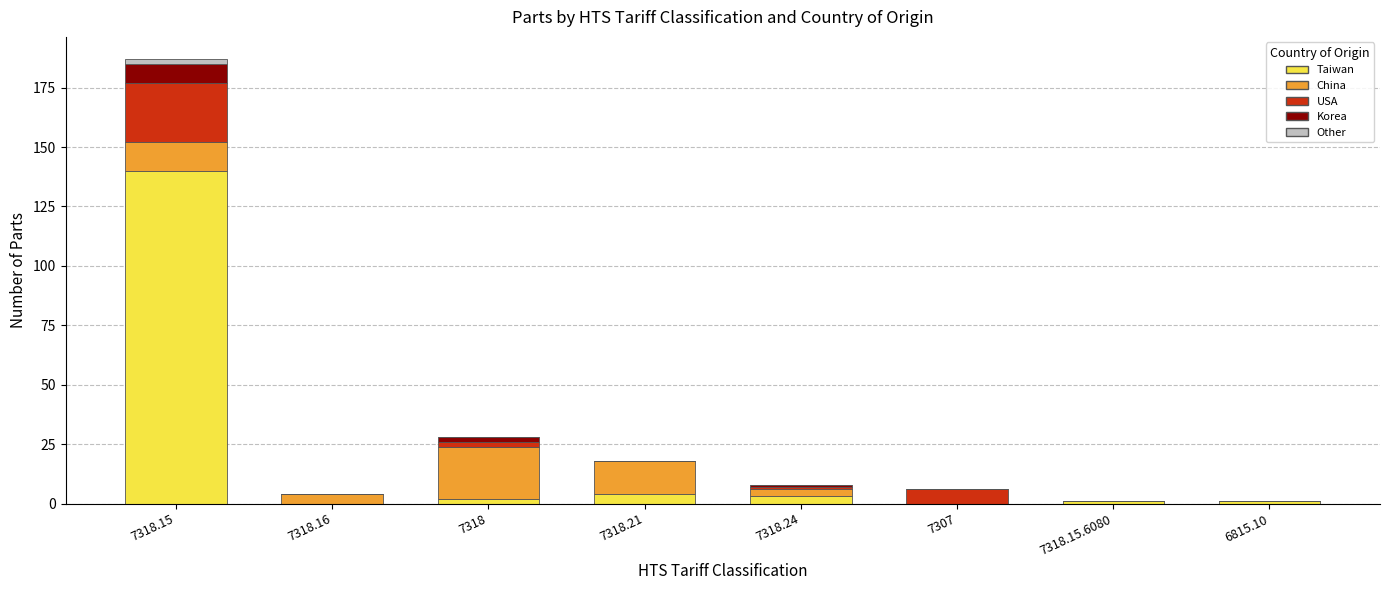

At which category is the sum across all series the highest?

7318.15